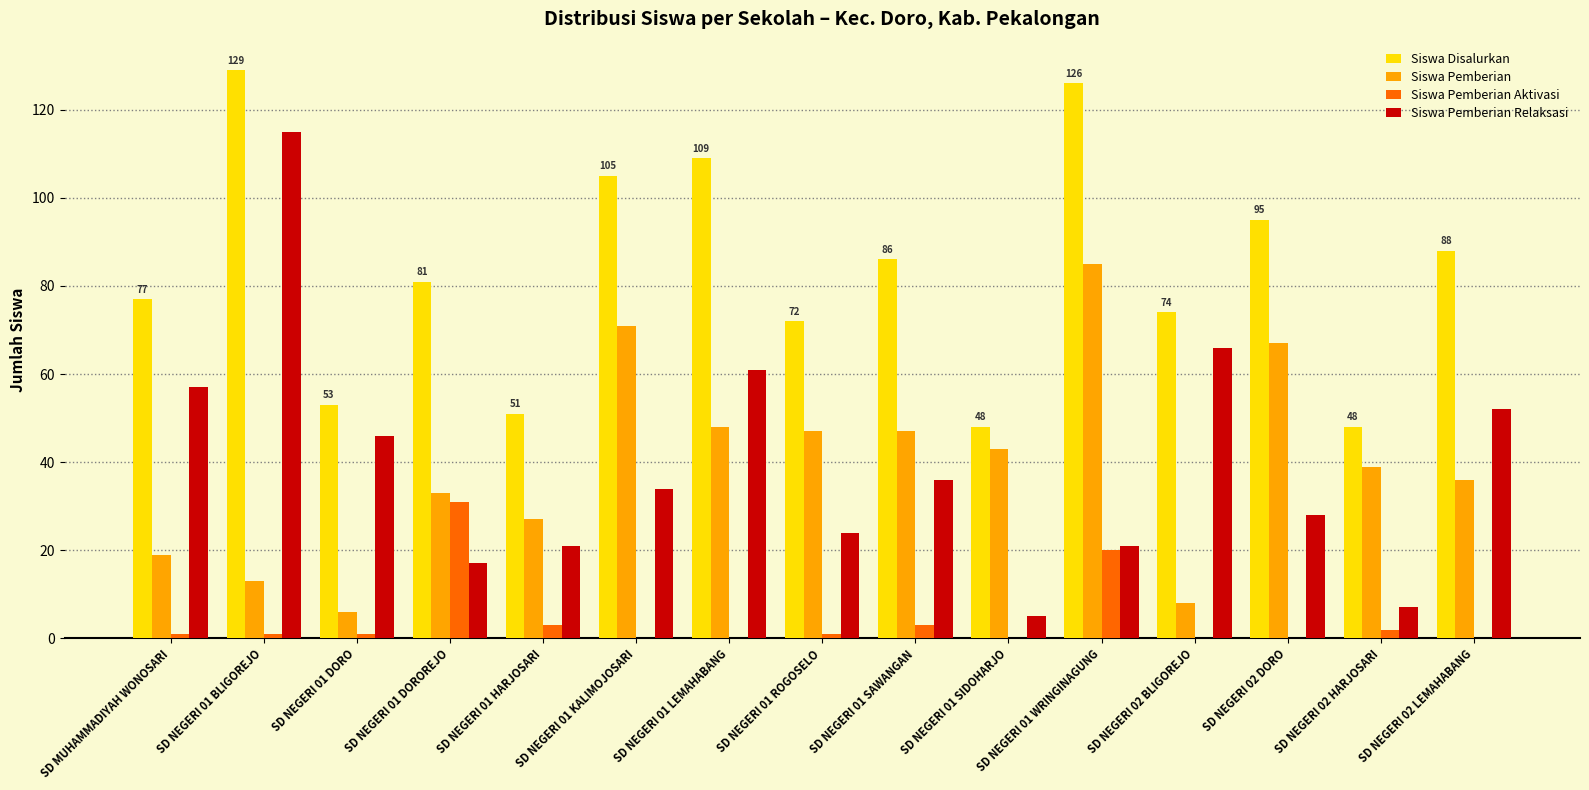

Between SD NEGERI 01 KALIMOJOSARI and SD NEGERI 02 HARJOSARI, which series saw the biggest shift?

Siswa Disalurkan